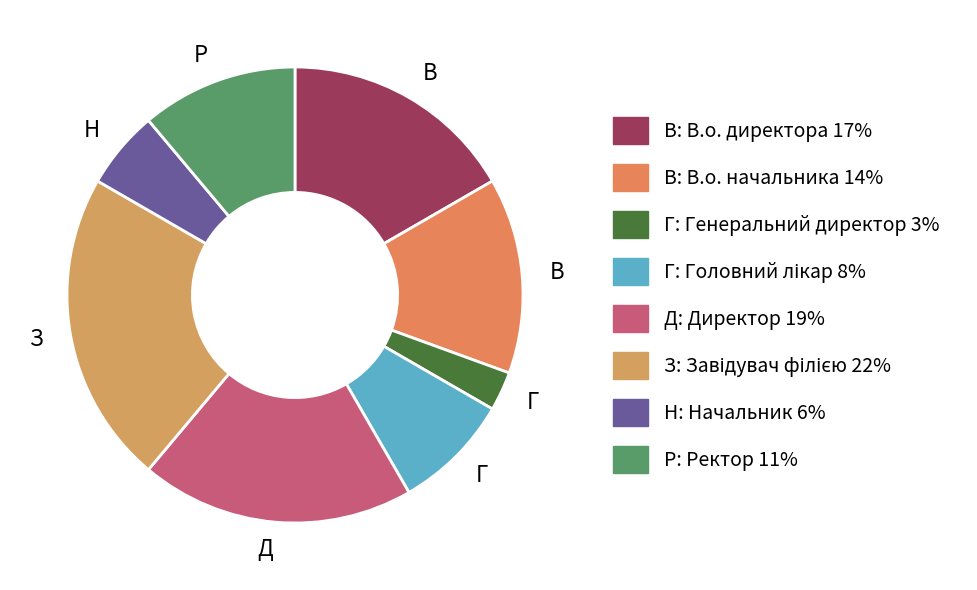

Is there a majority slice in this chart?

No